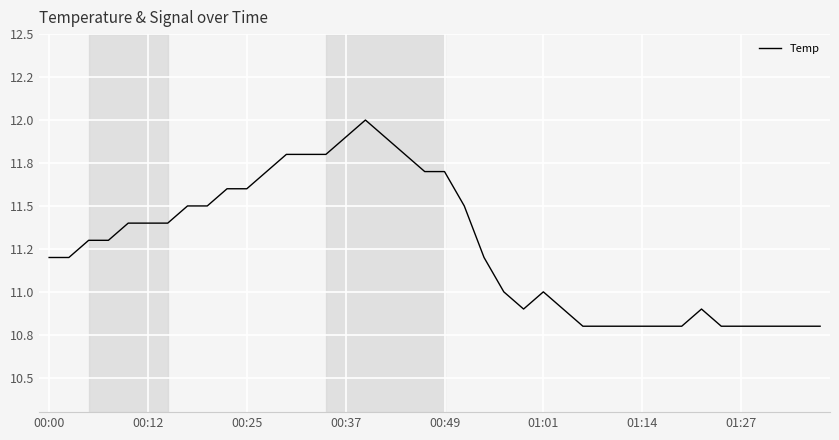

Rank the categories by value from lowest to highest.

27, 28, 29, 30, 31, 32, 34, 35, 36, 37, 38, 39, 24, 26, 33, 23, 25, 00:00, 00:12, 22, 00:25, 00:37, 00:49, 01:01, 01:14, 01:27, 8, 21, 9, 10, 11, 19, 20, 12, 13, 14, 18, 15, 17, 16